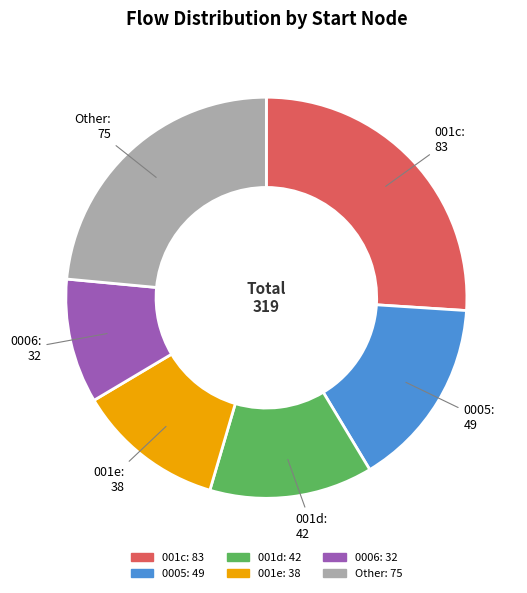

Does any single category account for the majority?

No